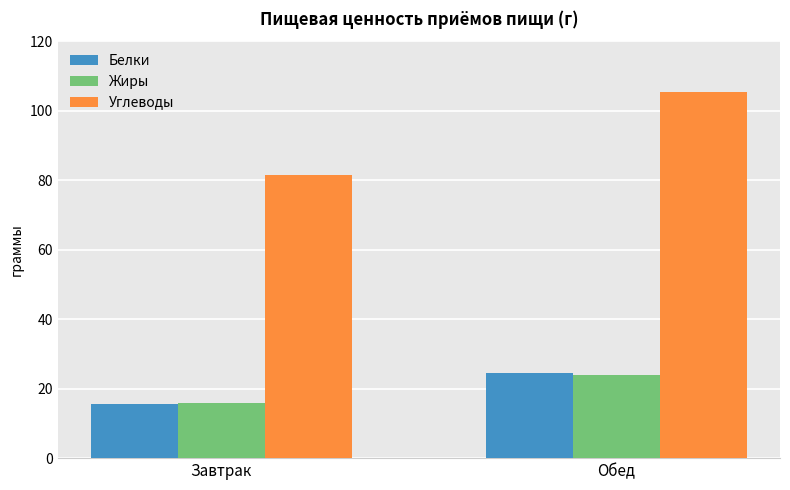

Which series has the largest range (max minus min)?

Углеводы